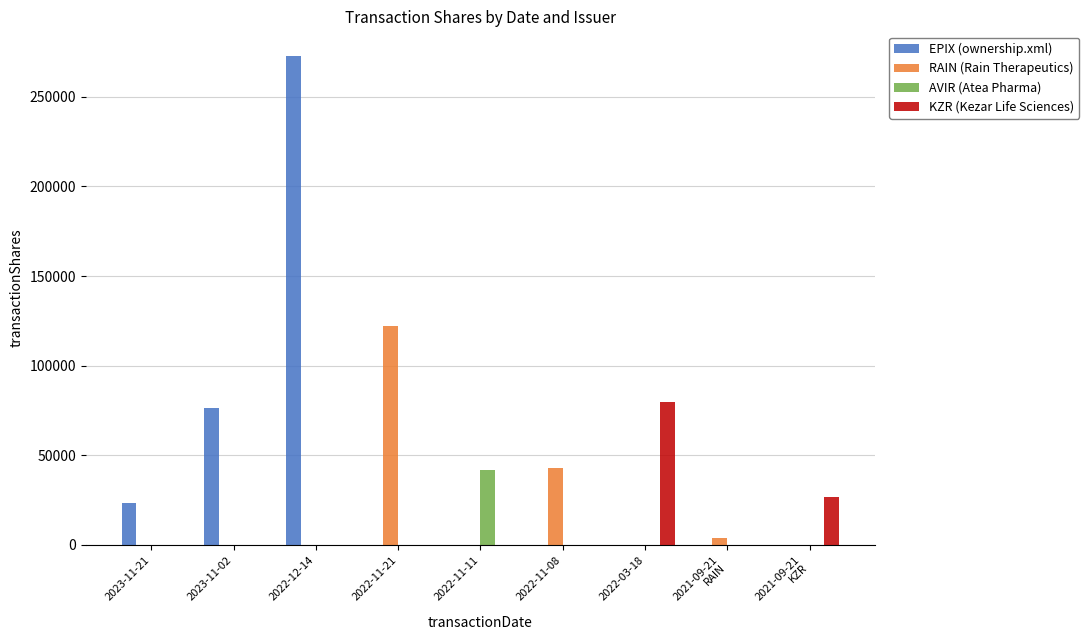

Which series changed the most between 2022-11-08 and 2022-03-18?

KZR (Kezar Life Sciences)